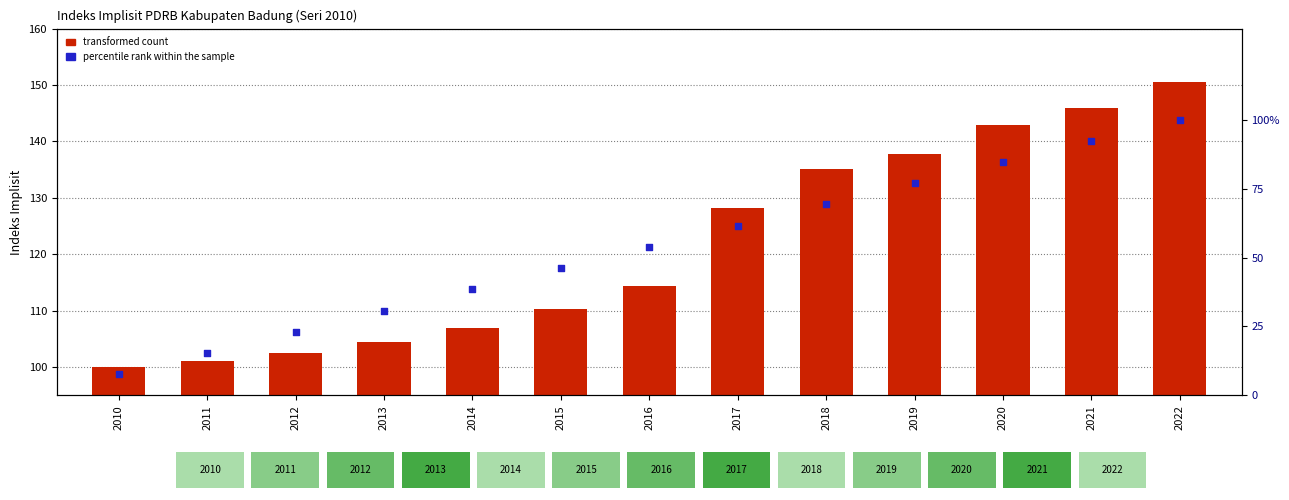

Which series has the largest total across all categories?

transformed count